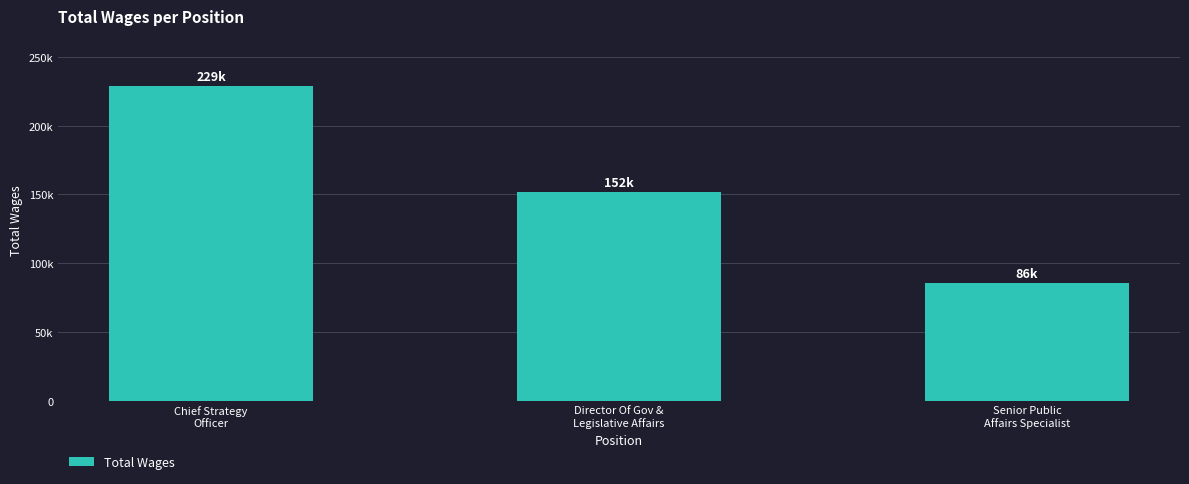

What is the difference between the maximum and minimum values?

143125